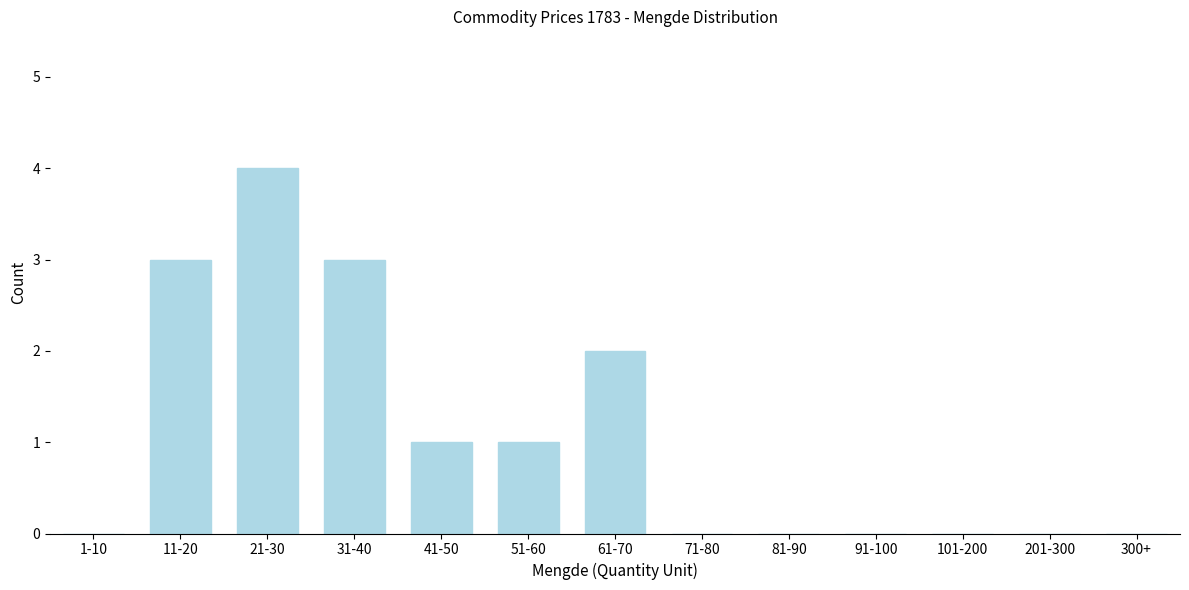

Reading right to left, list all the values displayed in this chart.

300+=0	201-300=0	101-200=0	91-100=0	81-90=0	71-80=0	61-70=2	51-60=1	41-50=1	31-40=3	21-30=4	11-20=3	1-10=0